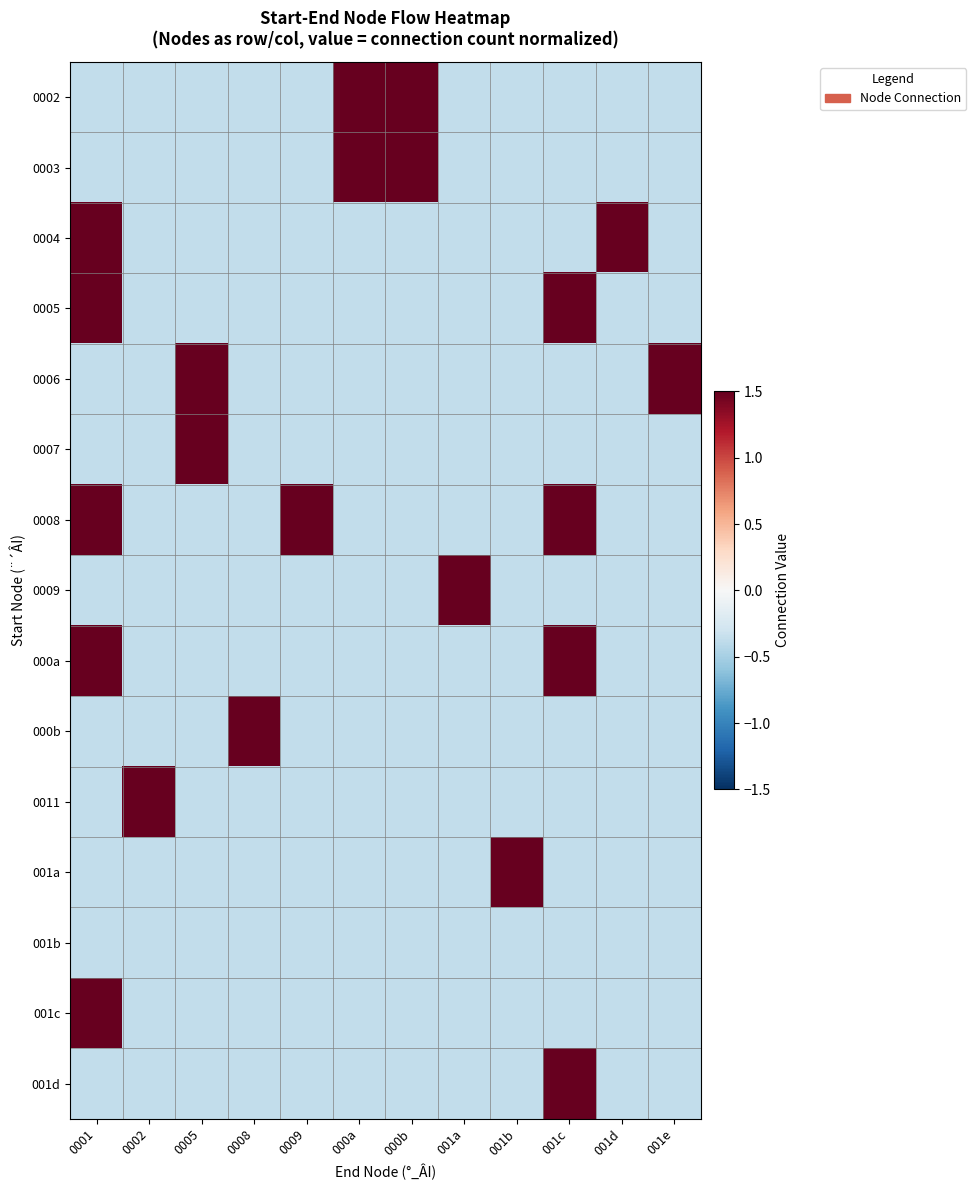

At which category is the sum across all series the highest?

0001